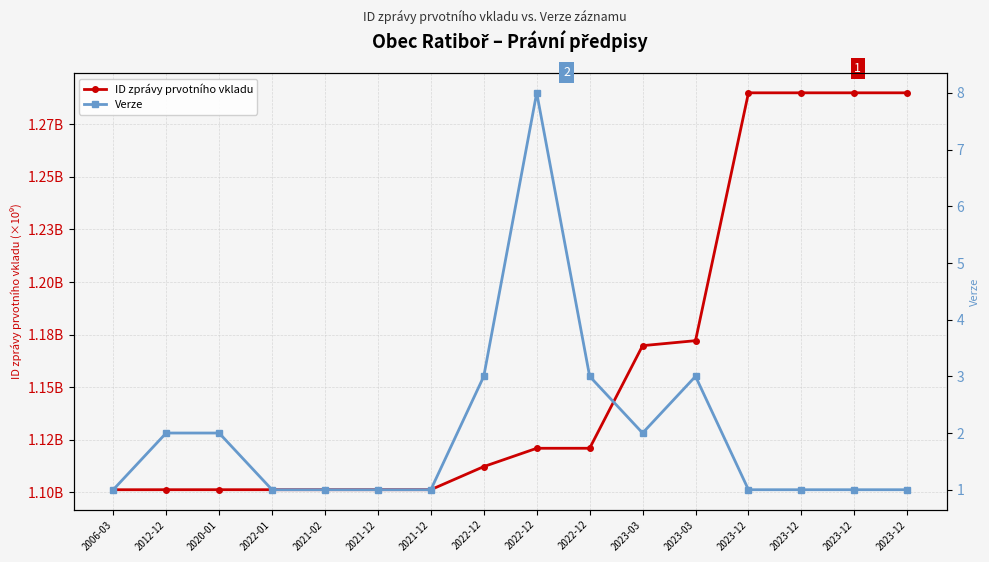

Which has a higher value, 2021-12 or 2023-03?

2023-03